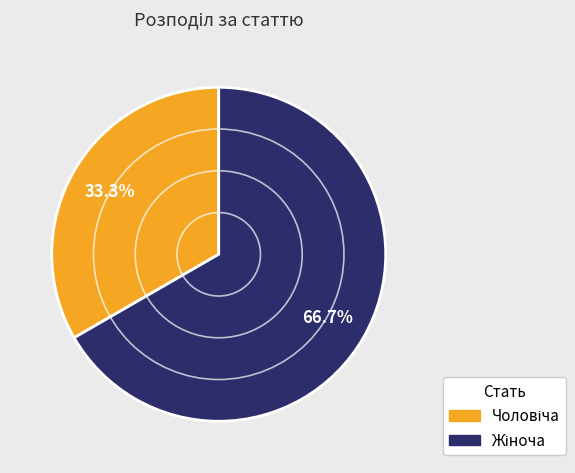

True or false: Чоловіча accounts for 40% of the total.

False